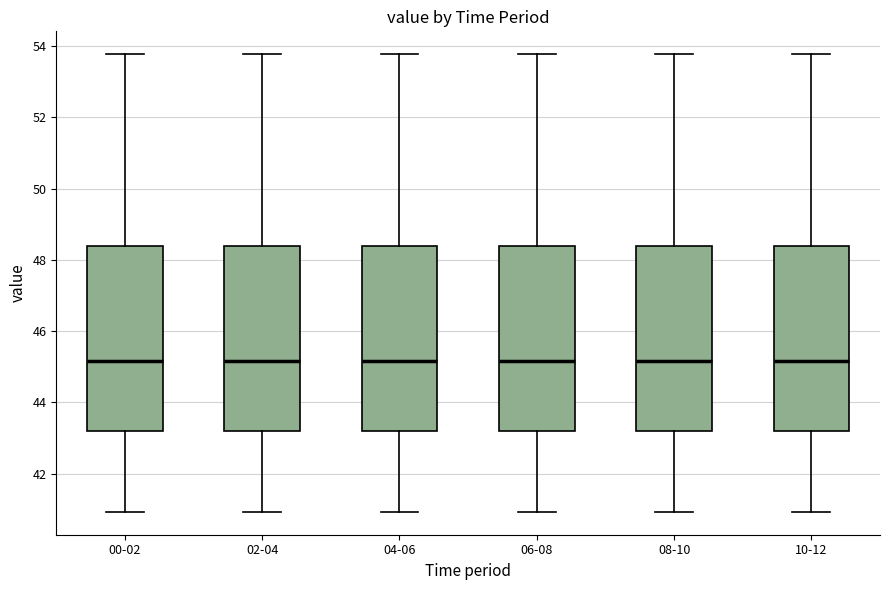

Reading left to right, transcribe this box plot: for each box, give where its median line is, the range the box spans, and where its two whiskers end, as read against the y-axis. The values are not printed on the chart, so give them approximately, as read against the axis.

00-02: median 45.2, box 43.2 to 48.4, whiskers 41.0 to 53.8
02-04: median 45.2, box 43.2 to 48.4, whiskers 41.0 to 53.8
04-06: median 45.2, box 43.2 to 48.4, whiskers 41.0 to 53.8
06-08: median 45.2, box 43.2 to 48.4, whiskers 41.0 to 53.8
08-10: median 45.2, box 43.2 to 48.4, whiskers 41.0 to 53.8
10-12: median 45.2, box 43.2 to 48.4, whiskers 41.0 to 53.8